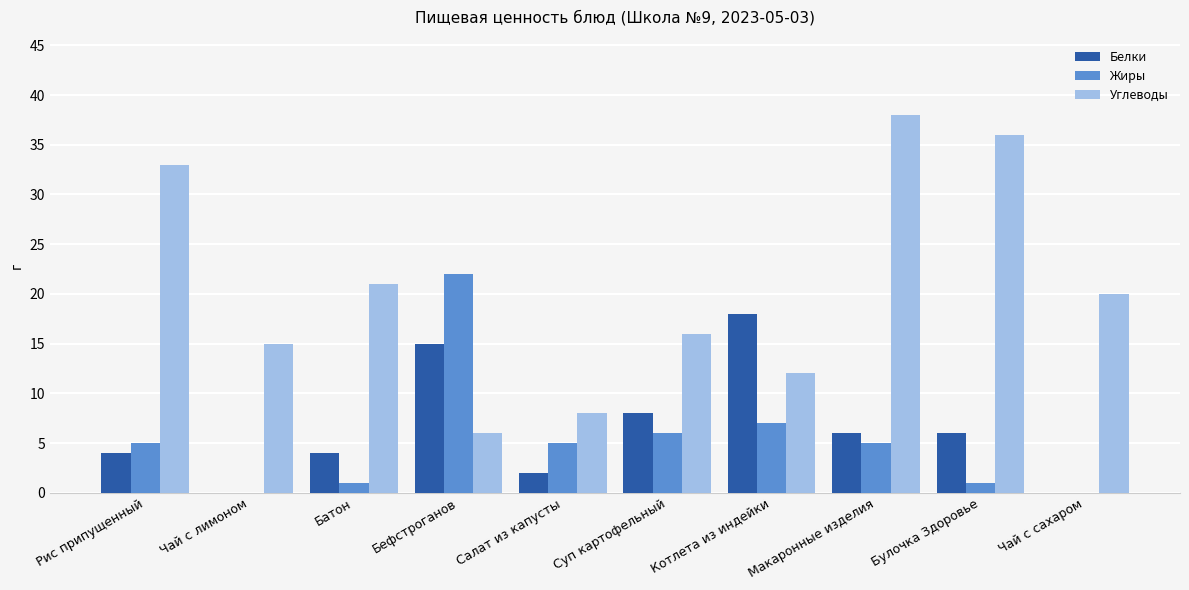

Between Чай с лимоном and Булочка Здоровье, which series saw the biggest shift?

Углеводы